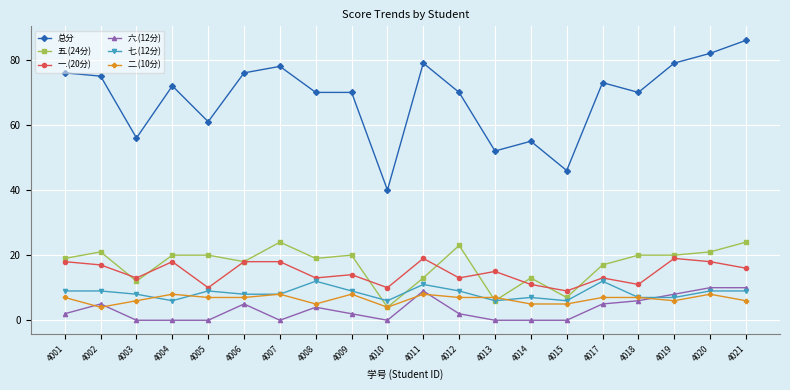

Between 4014 and 4020, which series saw the biggest shift?

总分